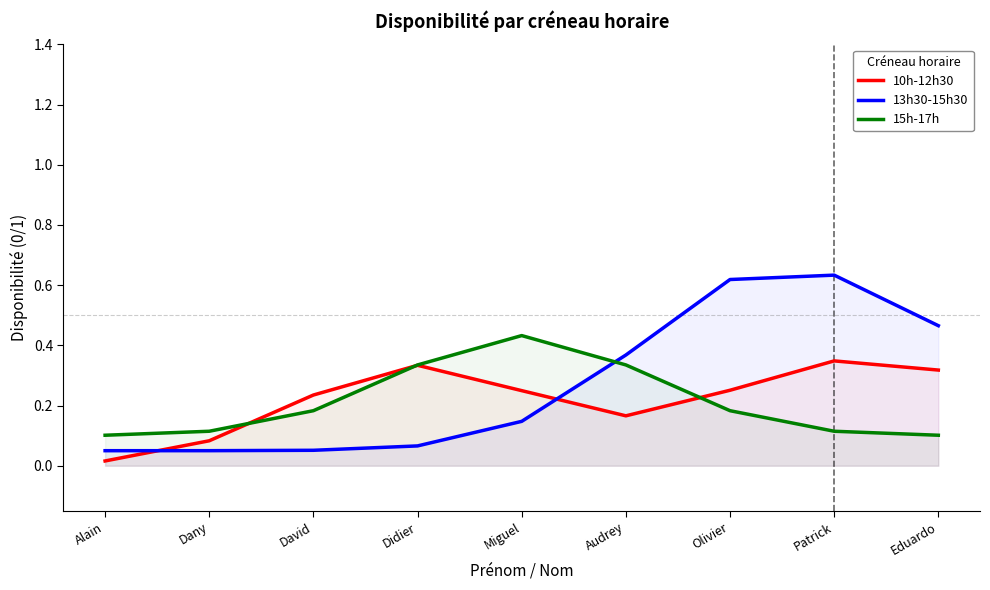

Is it true that 13h30-15h30 equals 0.4 at Audrey?

True